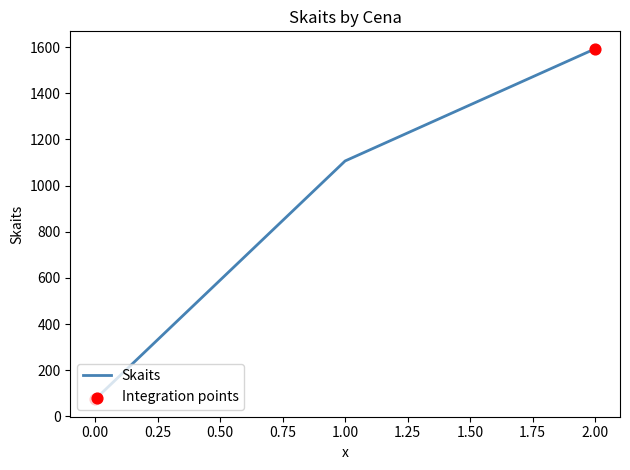

Which has a higher value, 1.00 or 0.00?

1.00